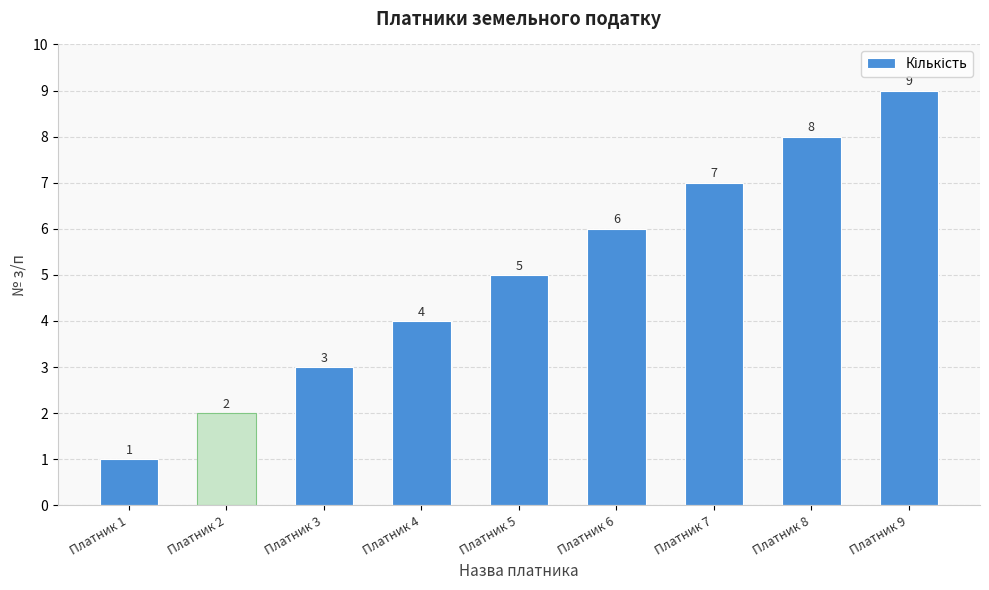

How many values are between 3 and 7?

5